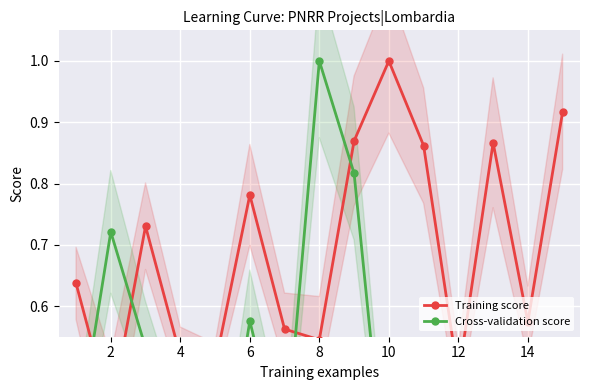

Between 10 and 14, which is larger?

10